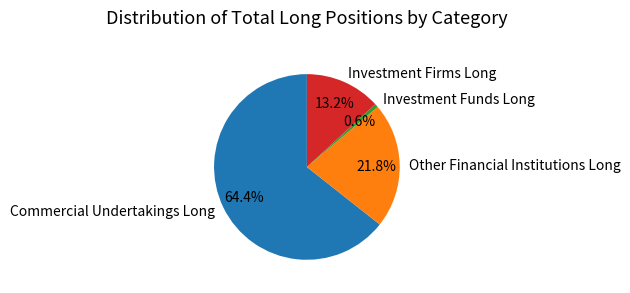

What percentage is NOT represented by Other Financial Institutions Long?

78.2%